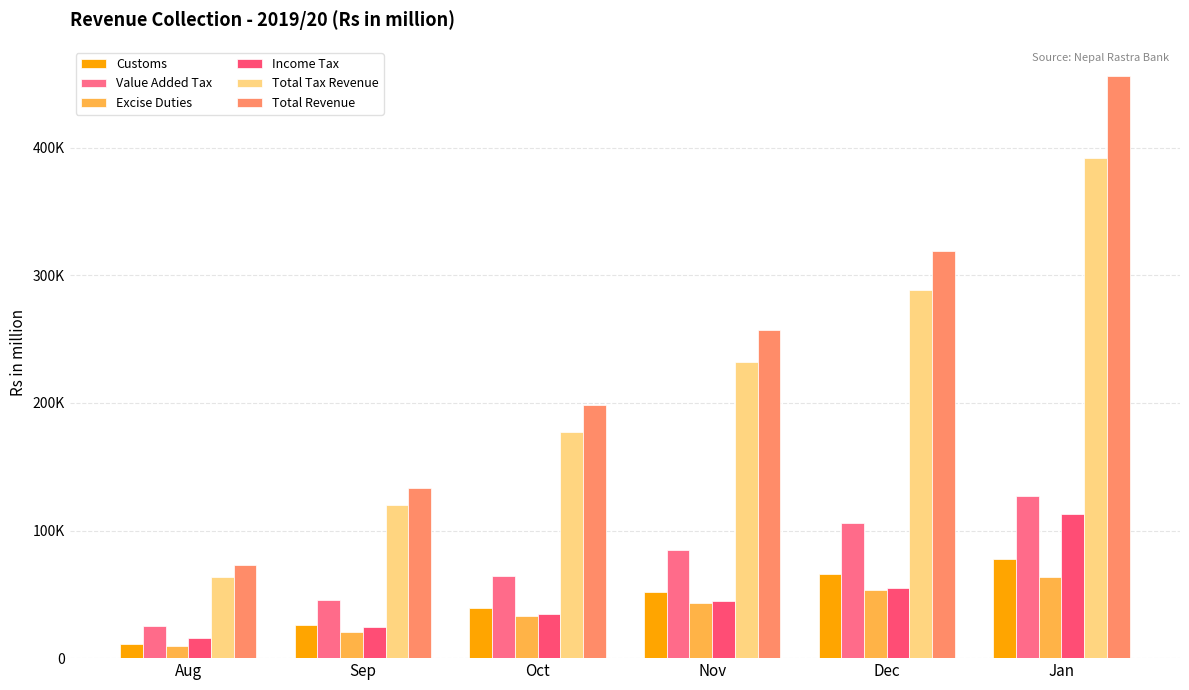

Where does the Total Revenue series first go above 256769?

Nov